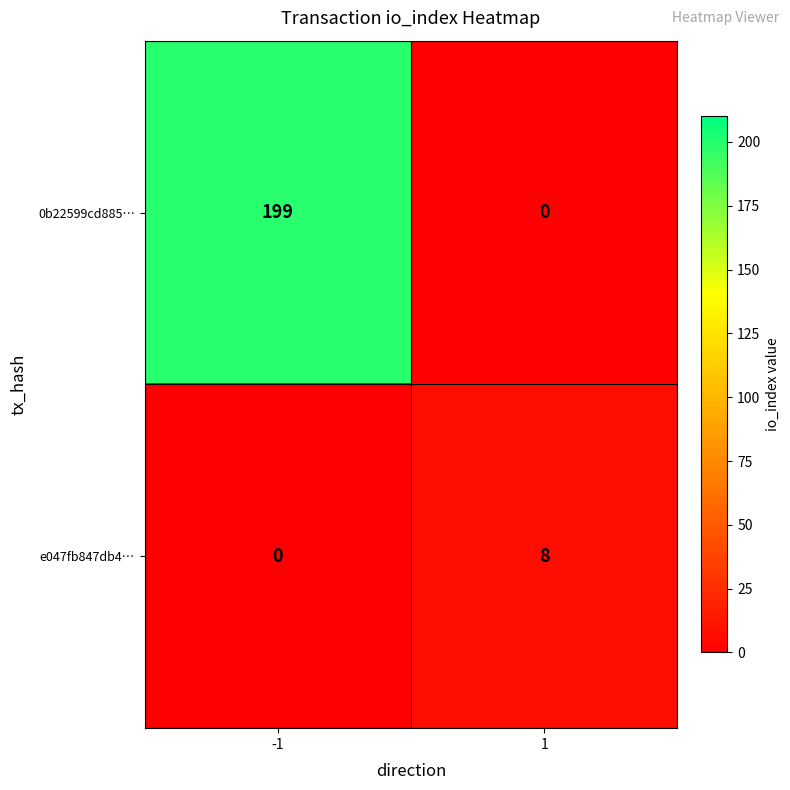

What is the total value across all series at -1?

199